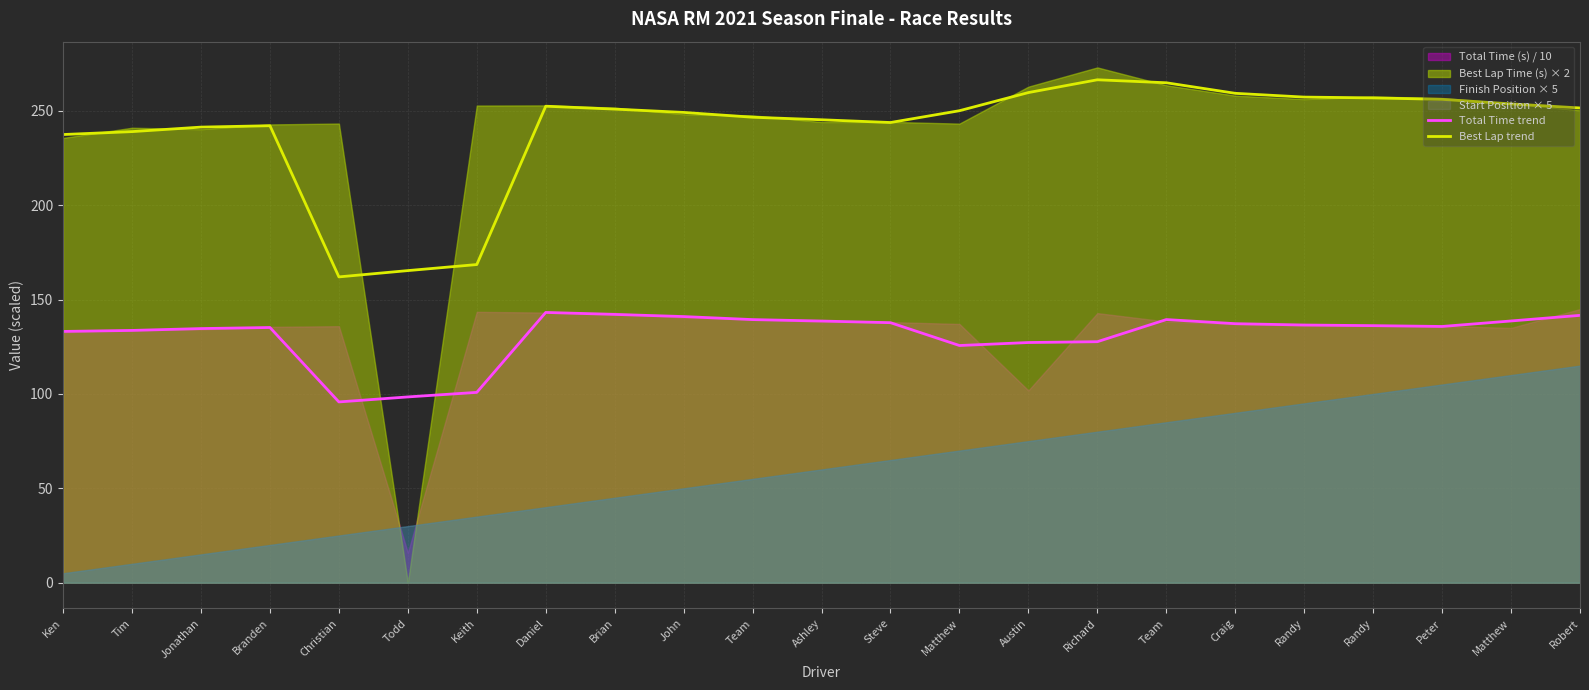

The value of Best Lap trend at Craig is 259.3. True or false?

True